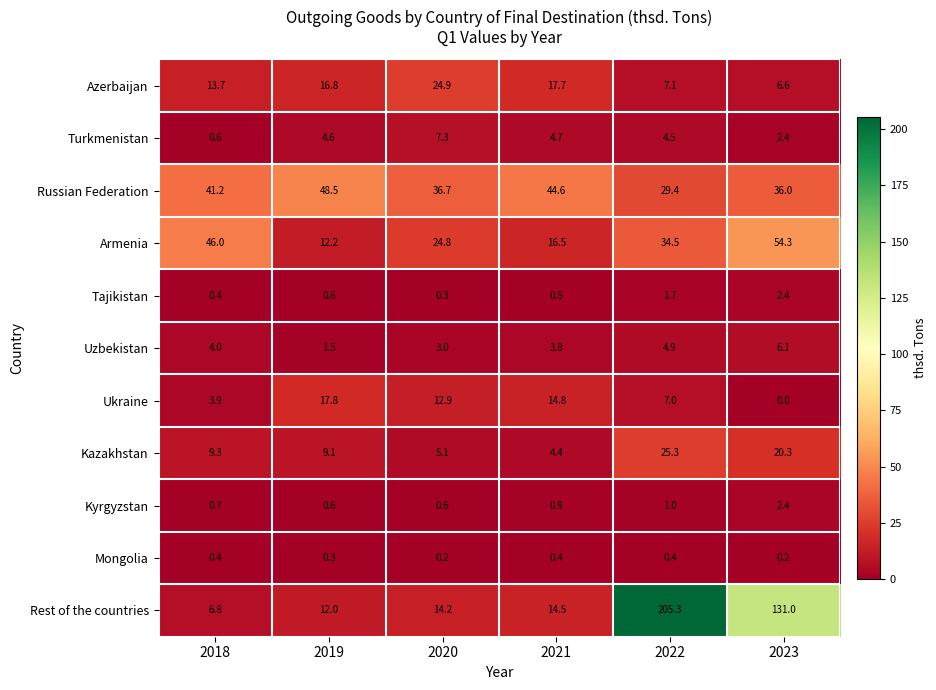

Count the number of categories in the chart.

6